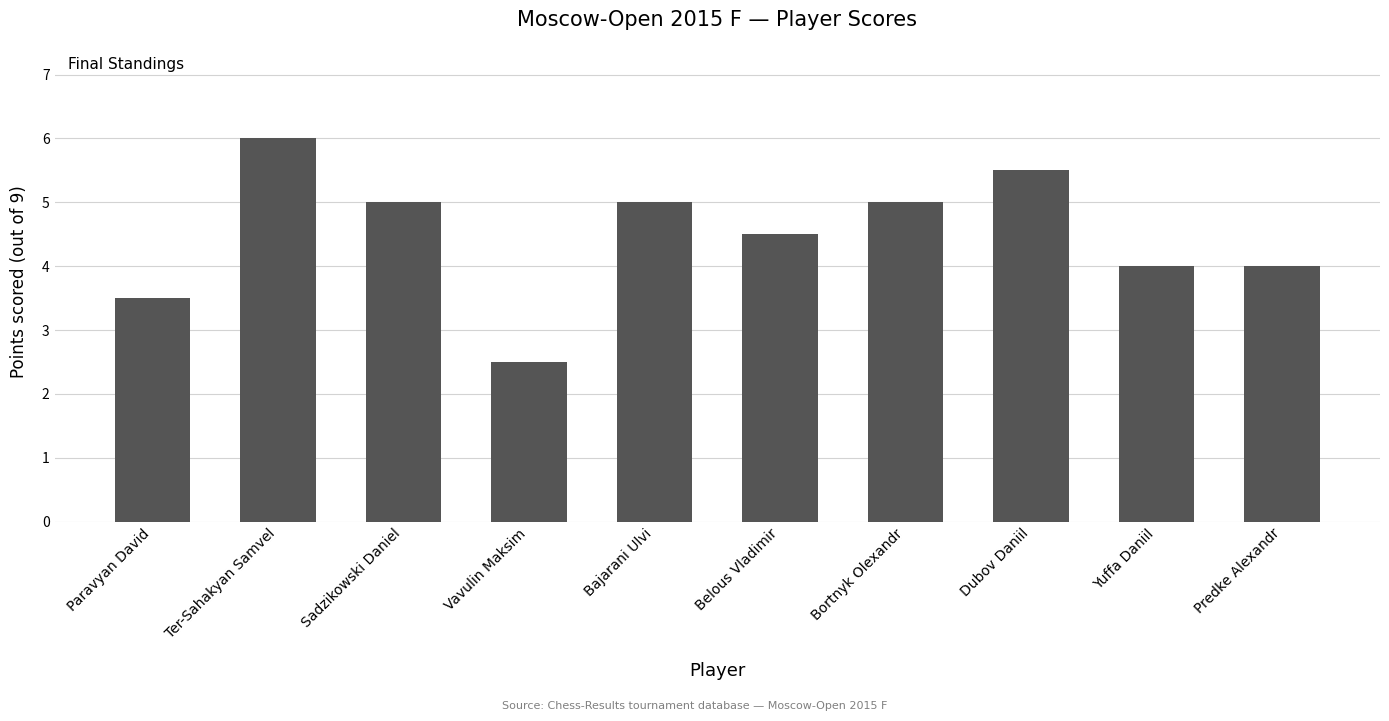

Reading left to right, extract all data points from this chart.

Paravyan David=3.5	Ter-Sahakyan Samvel=6.0	Sadzikowski Daniel=5.0	Vavulin Maksim=2.5	Bajarani Ulvi=5.0	Belous Vladimir=4.5	Bortnyk Olexandr=5.0	Dubov Daniil=5.5	Yuffa Daniil=4.0	Predke Alexandr=4.0